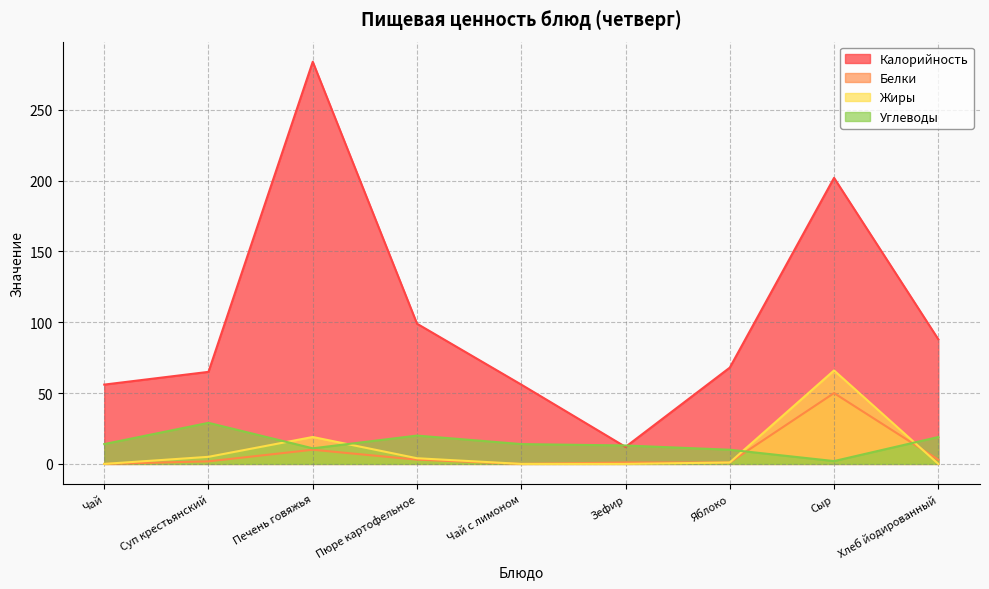

What is the average value of the Калорийность series?

103.3